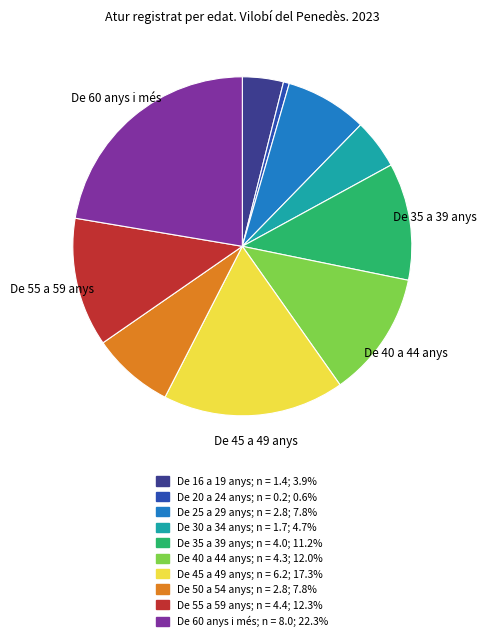

What is the smallest slice in the pie chart?

De 20 a 24 anys